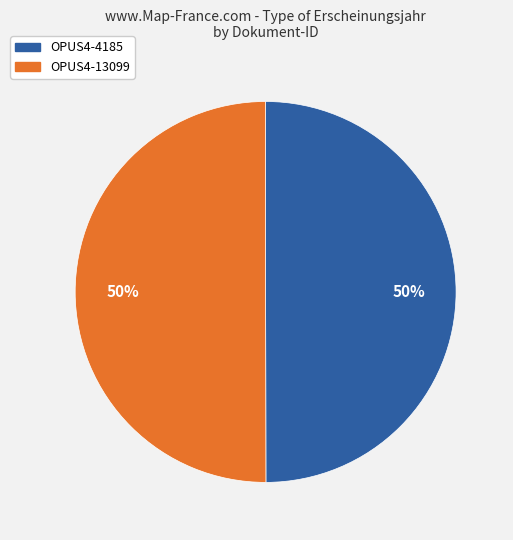

Count the number of slices in the pie.

2